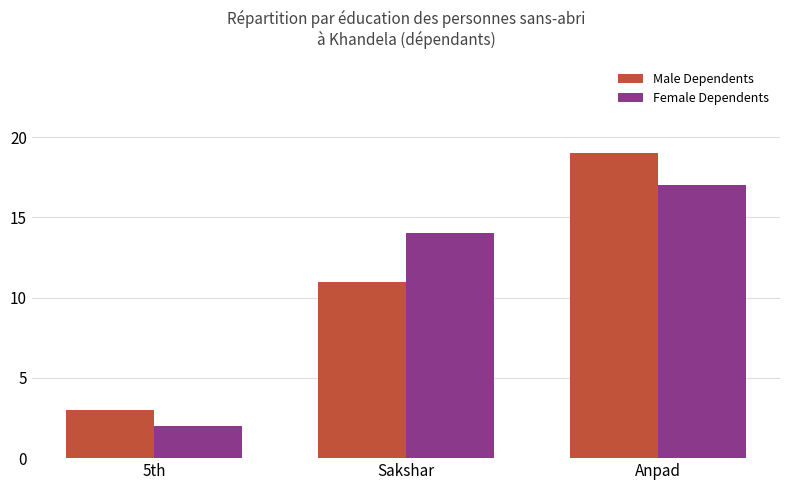

Which series has the largest range (max minus min)?

Male Dependents